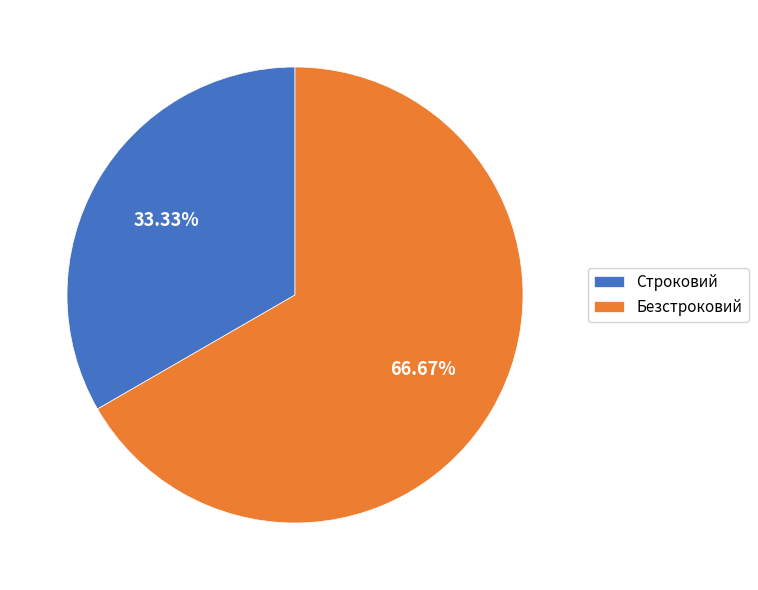

What is the total percentage of Строковий and Безстроковий?

100.0%